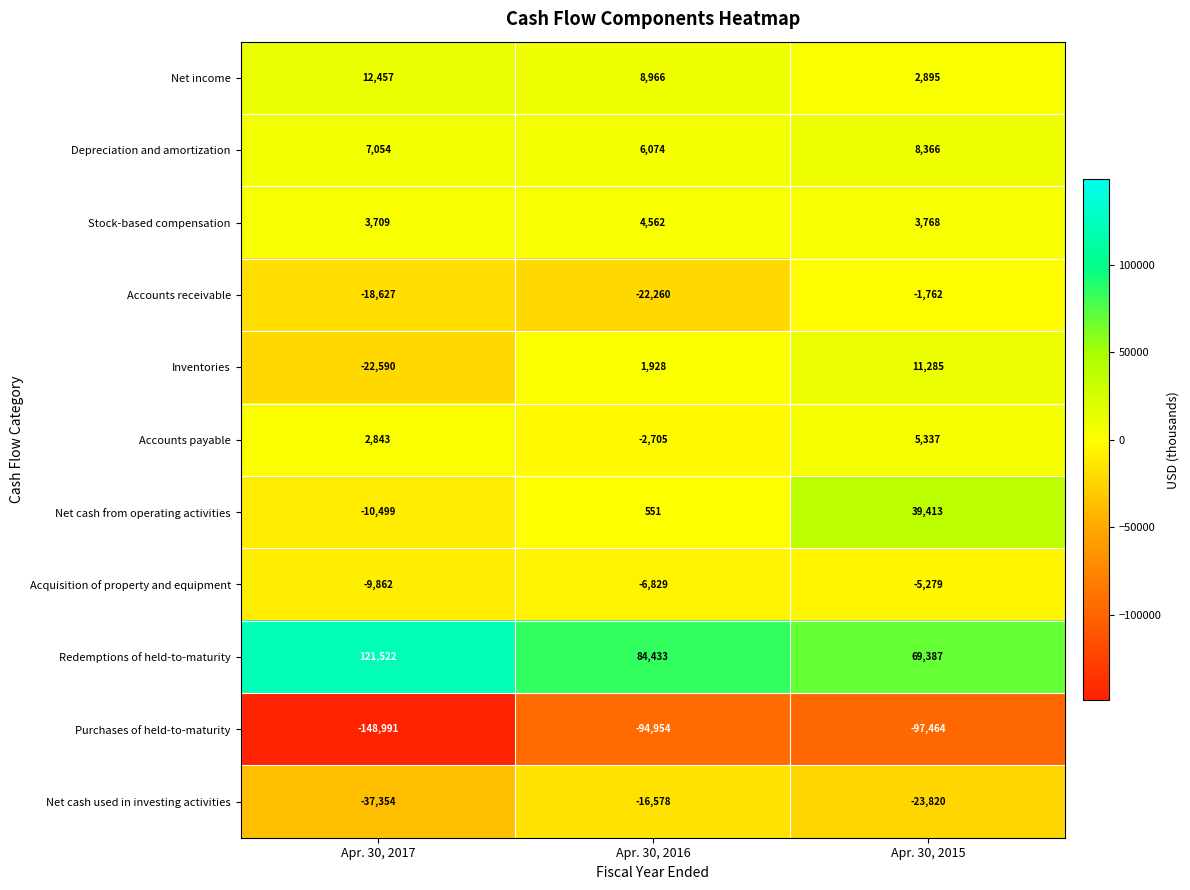

At which category is the sum across all series the highest?

Apr. 30, 2015